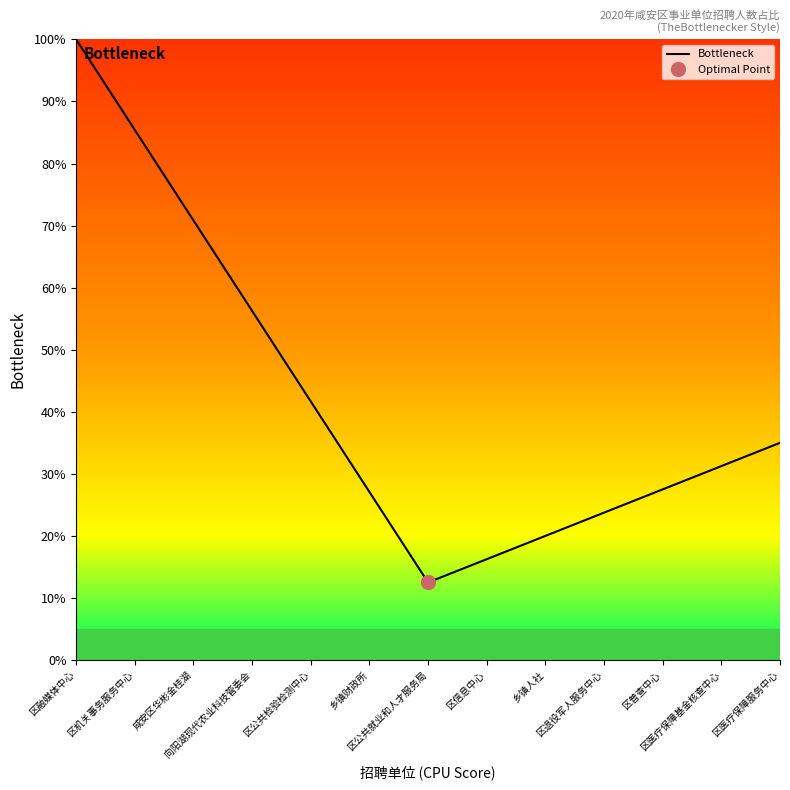

How many lines are shown in the chart?

1